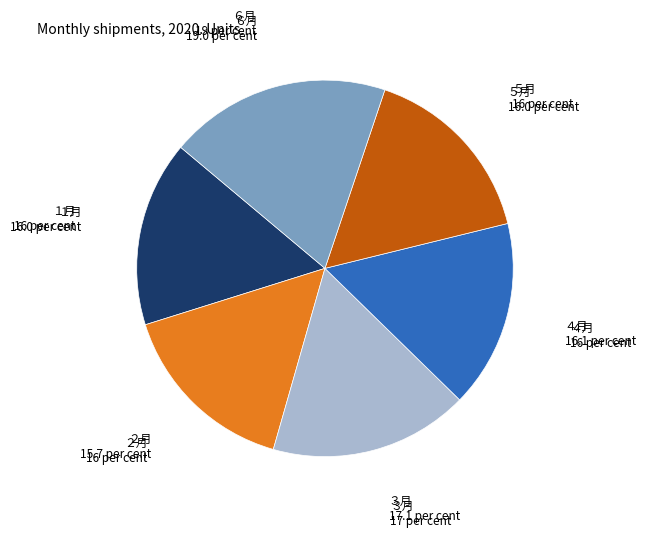

The ２月 slice represents 27% of the pie. True or false?

False